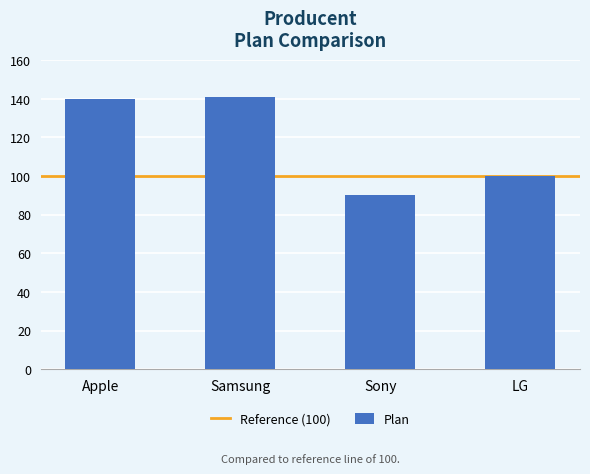

True or false: the data shows 90 at Sony.

True